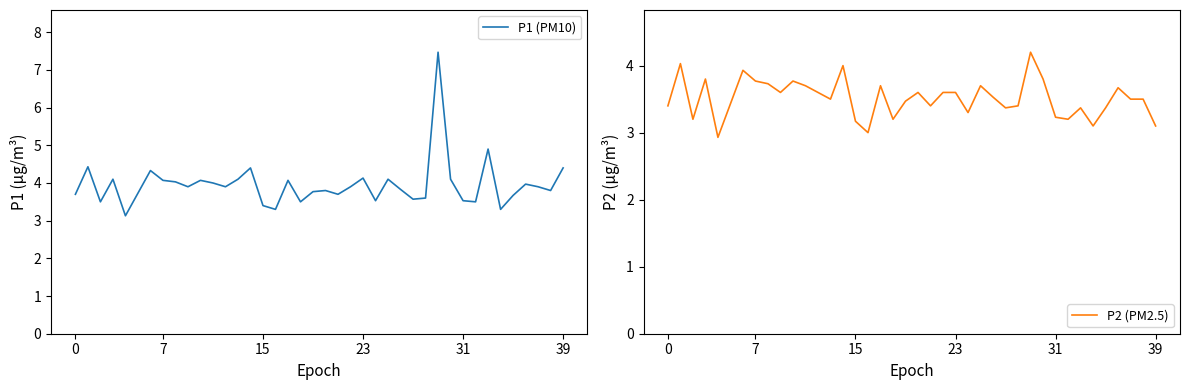

What are all the series names shown in the legend?

P1 (PM10), P2 (PM2.5)